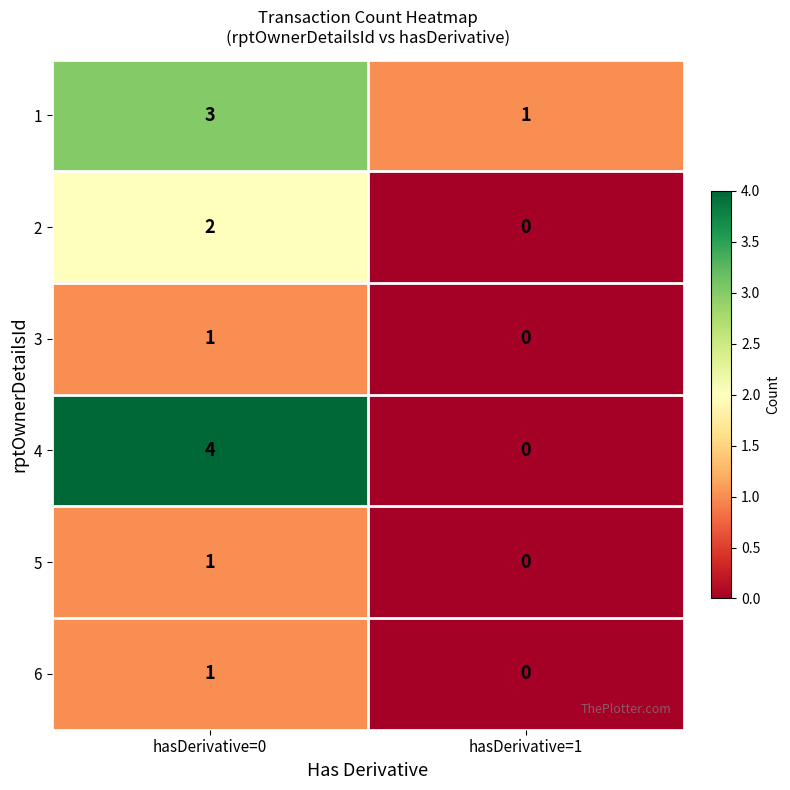

What is the total value across all series at hasDerivative=1?

1